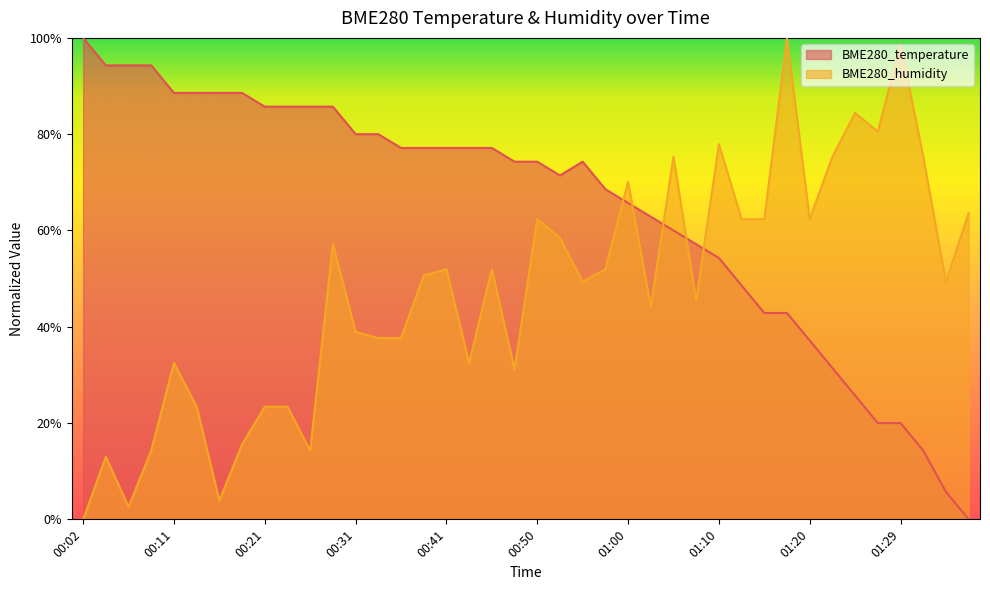

Reading left to right, extract all data points from this chart.

BME280_temperature: 00:02=1.0	00:04=0.9	00:06=0.9	00:09=0.9	00:11=0.9	00:14=0.9	00:16=0.9	00:19=0.9	00:21=0.9	00:23=0.9	00:26=0.9	00:28=0.9	00:31=0.8	00:33=0.8	00:36=0.8	00:38=0.8	00:41=0.8	00:43=0.8	00:45=0.8	00:48=0.7	00:50=0.7	00:53=0.7	00:55=0.7	00:58=0.7	01:00=0.7	01:03=0.6	01:05=0.6	01:07=0.6	01:10=0.5	01:12=0.5	01:15=0.4	01:17=0.4	01:20=0.4	01:22=0.3	01:24=0.3	01:27=0.2	01:29=0.2	01:32=0.1	01:34=0.1	01:37=0.0
BME280_humidity: 00:02=0.0	00:04=0.1	00:06=0.0	00:09=0.1	00:11=0.3	00:14=0.2	00:16=0.0	00:19=0.2	00:21=0.2	00:23=0.2	00:26=0.1	00:28=0.6	00:31=0.4	00:33=0.4	00:36=0.4	00:38=0.5	00:41=0.5	00:43=0.3	00:45=0.5	00:48=0.3	00:50=0.6	00:53=0.6	00:55=0.5	00:58=0.5	01:00=0.7	01:03=0.4	01:05=0.8	01:07=0.5	01:10=0.8	01:12=0.6	01:15=0.6	01:17=1.0	01:20=0.6	01:22=0.8	01:24=0.8	01:27=0.8	01:29=1.0	01:32=0.8	01:34=0.5	01:37=0.6